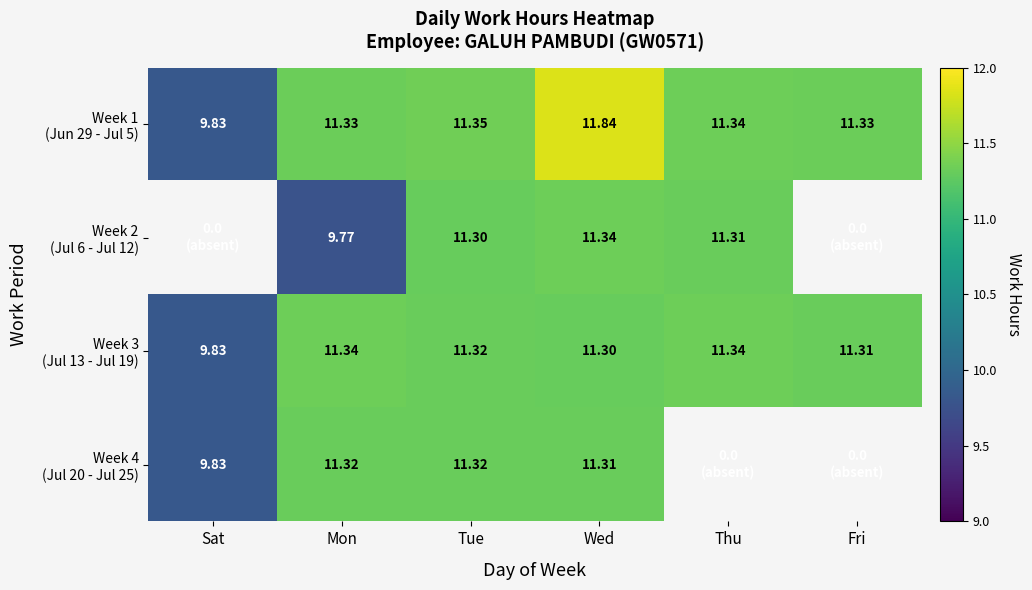

At which category is the sum across all series the highest?

Wed